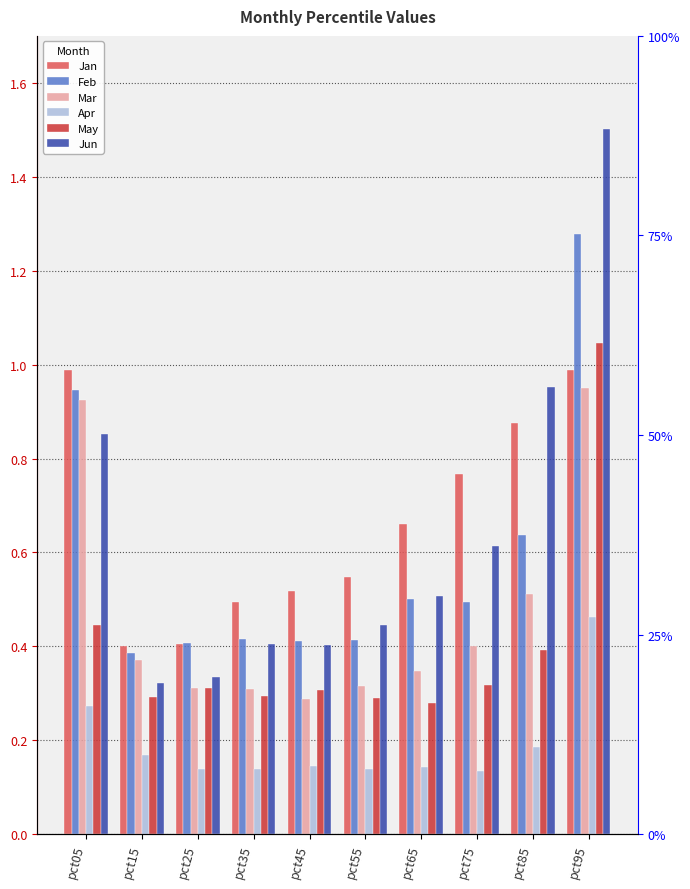

What is the total value across all series at pct35?

2.1